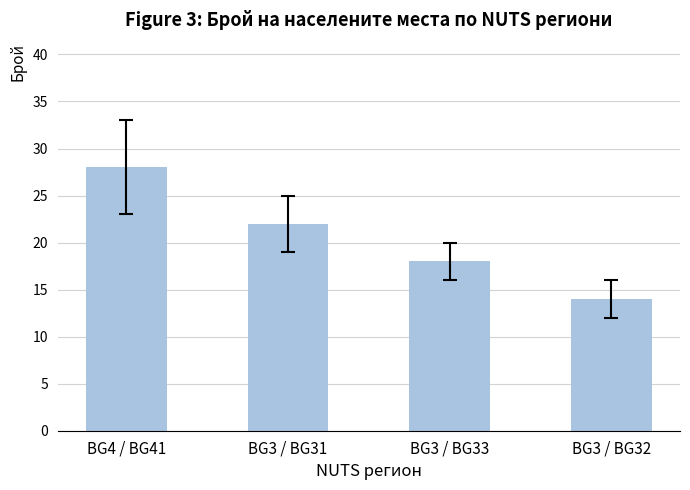

Reading left to right, what are all the values shown in this chart?

BG4 / BG41=28	BG3 / BG31=22	BG3 / BG33=18	BG3 / BG32=14